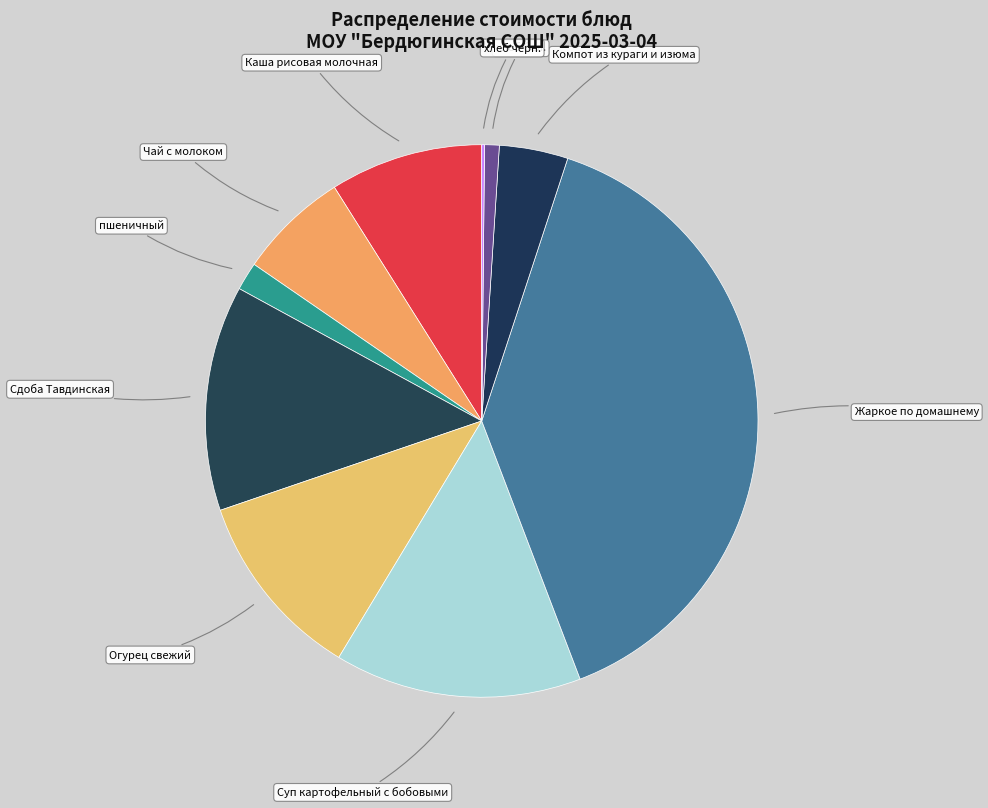

The хлеб бел. slice represents 1% of the pie. True or false?

True